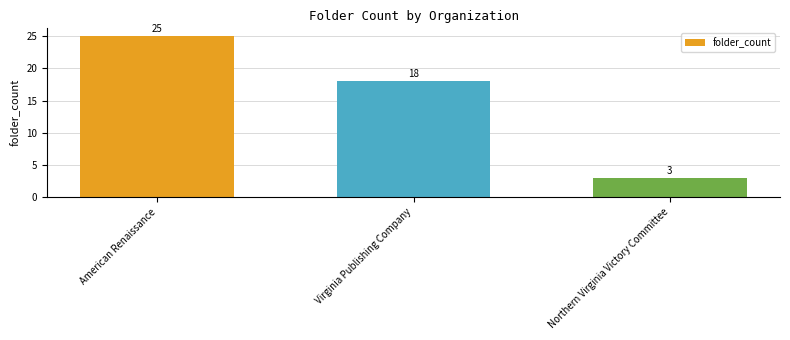

True or false: the data shows 34 at American Renaissance.

False